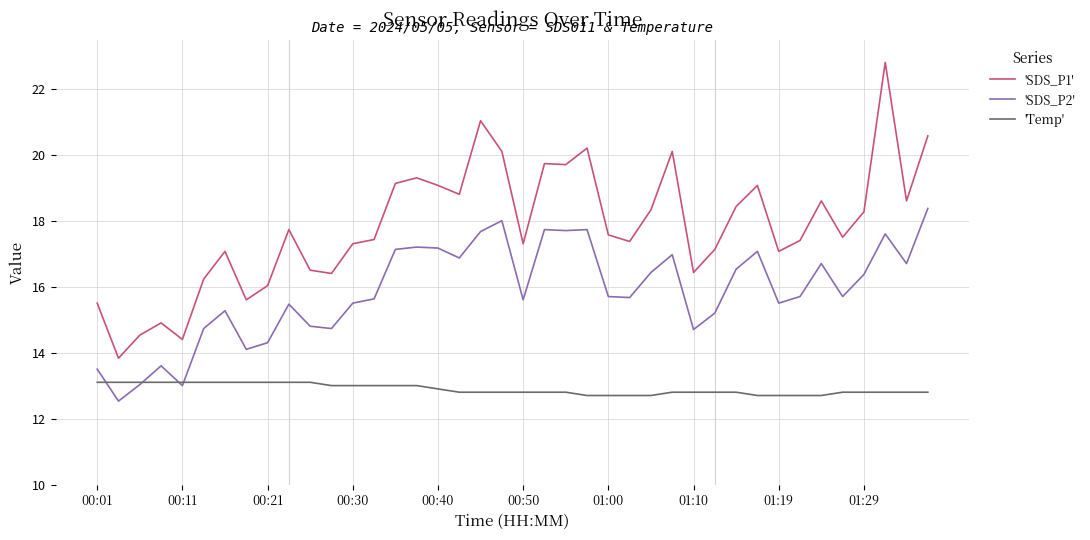

Rank the series by their average value, from lowest to highest.

'Temp', 'SDS_P2', 'SDS_P1'